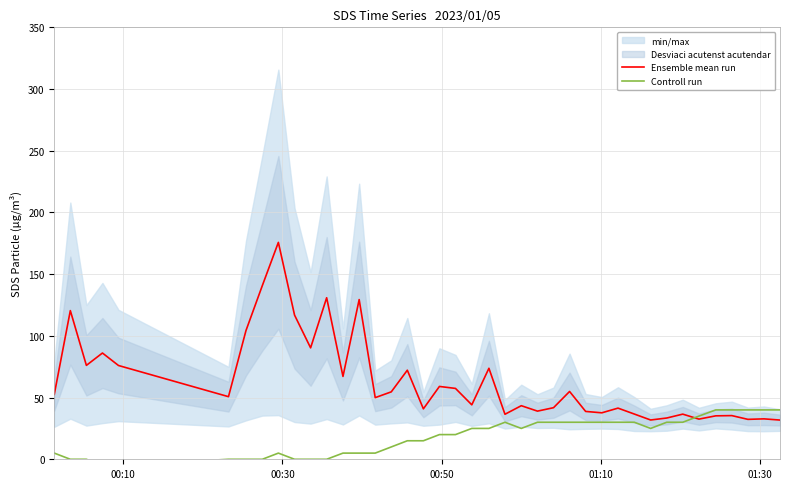

What is the value of the Controll run point at the 20th from the left?

20.0